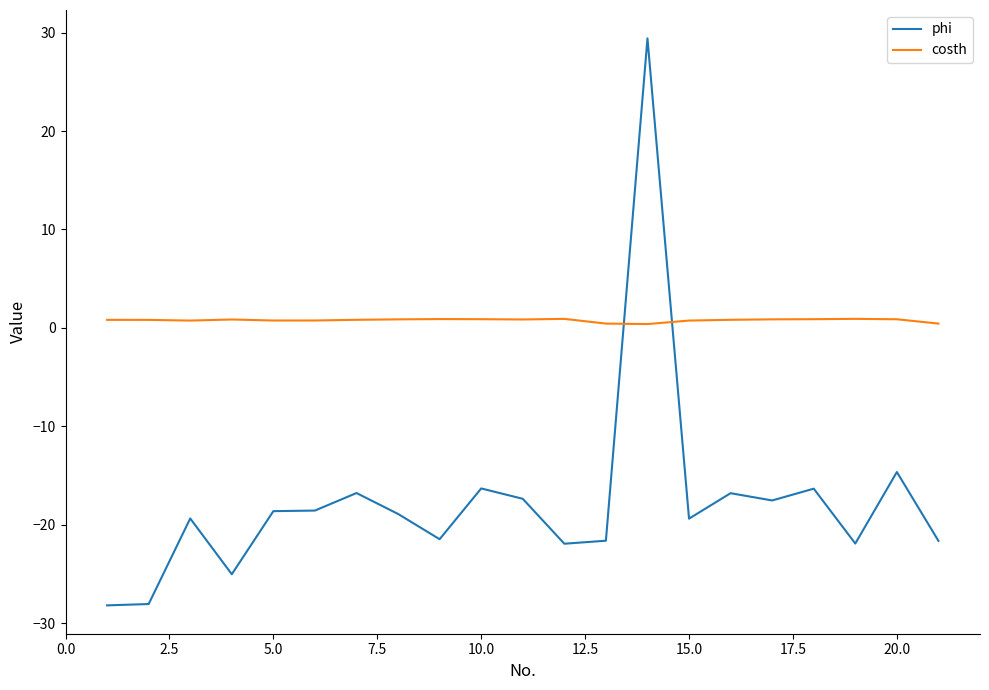

What is the maximum value shown in the chart?

29.4